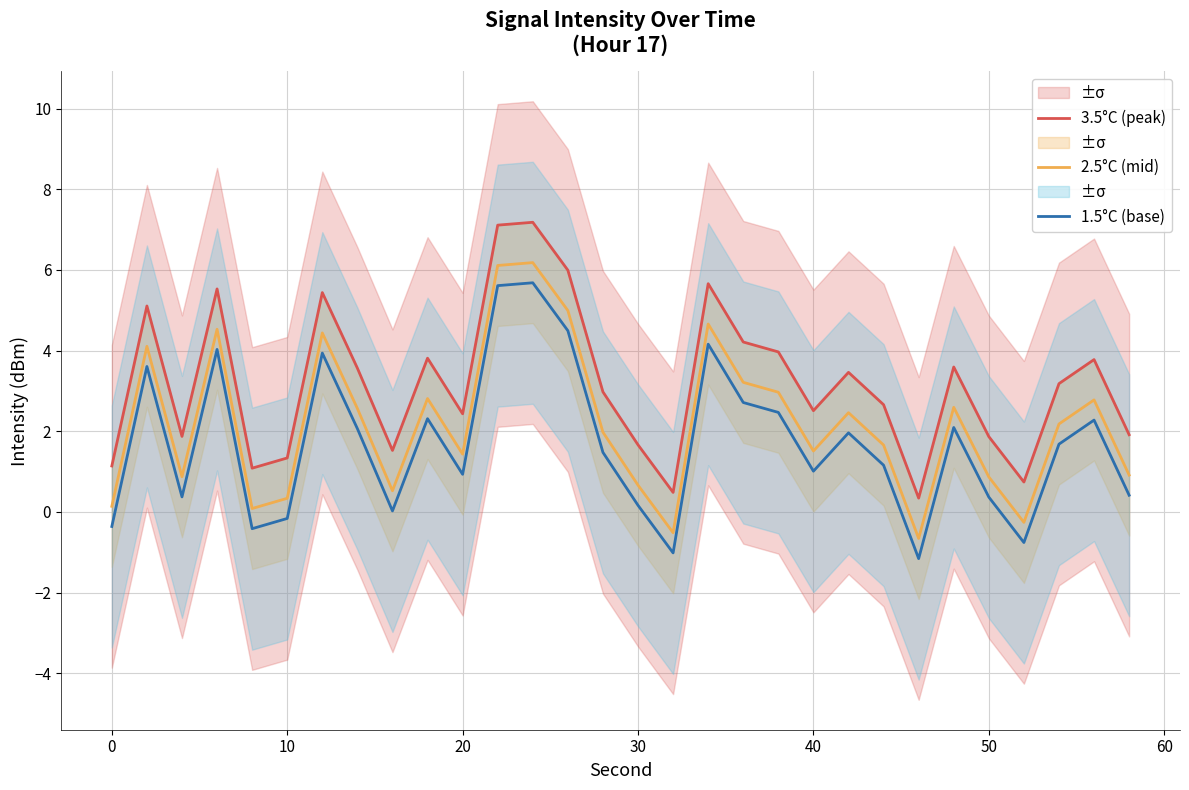

True or false: 1.5°C (base) and 3.5°C (peak) cross at least once.

False